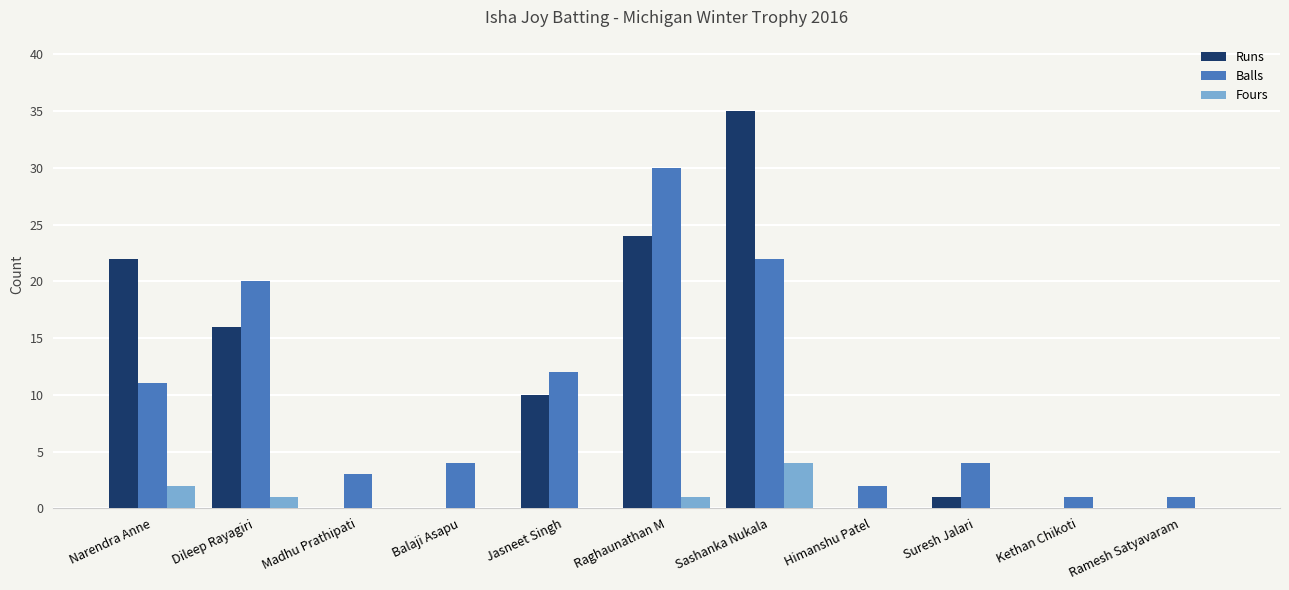

At which category is the sum across all series the highest?

Sashanka Nukala